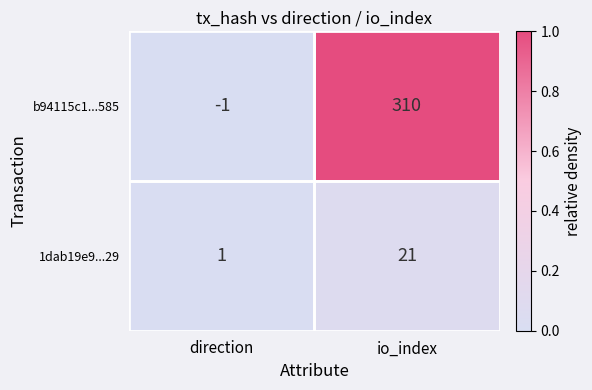

What is the greatest value displayed?

310